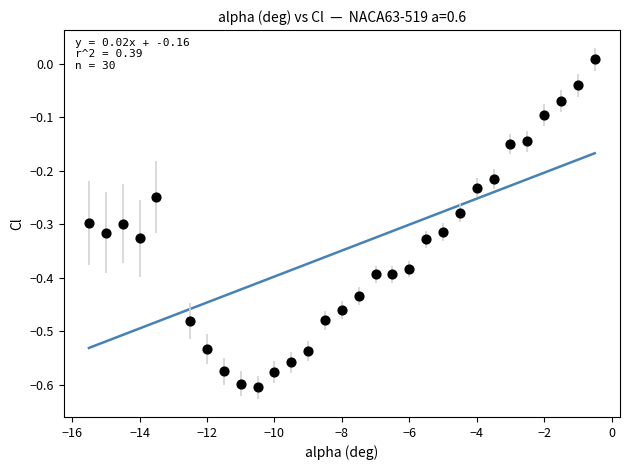

What is the range of X values (max minus min)?

15.0